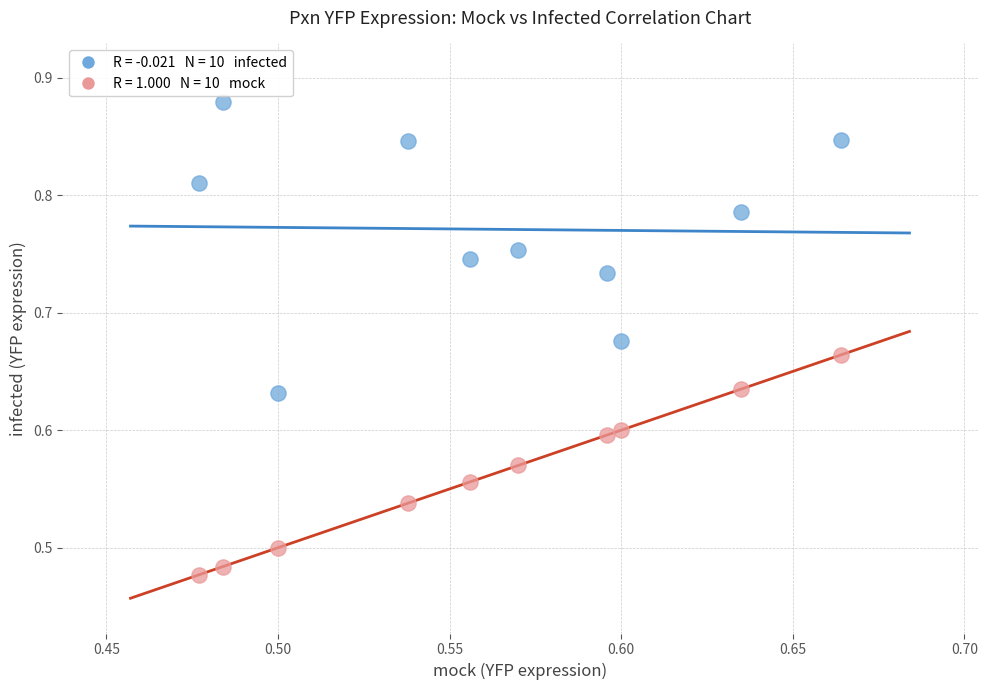

Across all data points, what is the range of Y values (max minus min)?

0.4